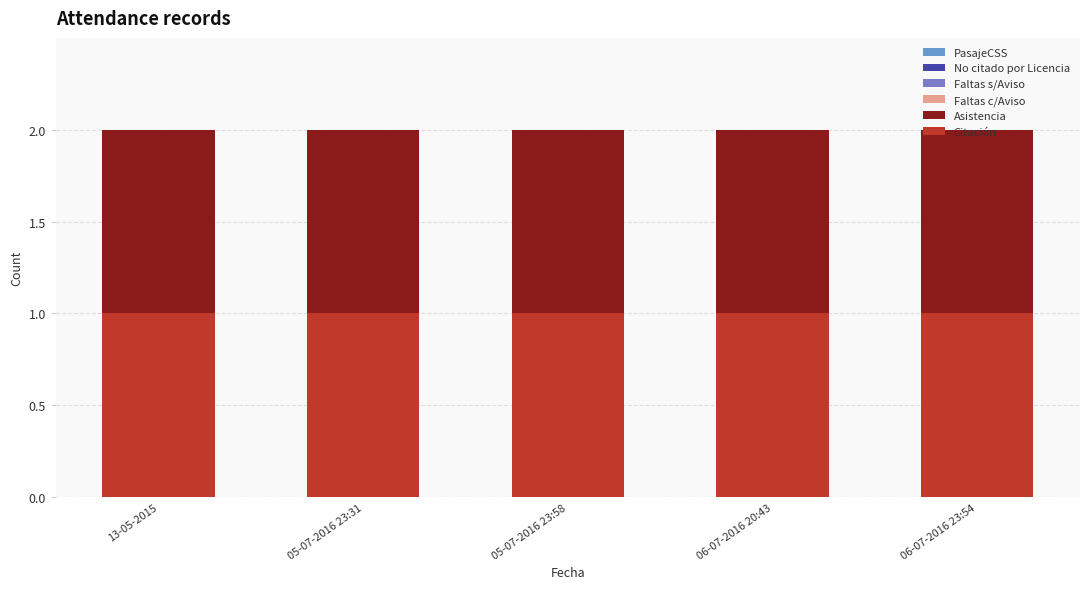

At which label is Faltas c/Aviso closest to 0?

13-05-2015